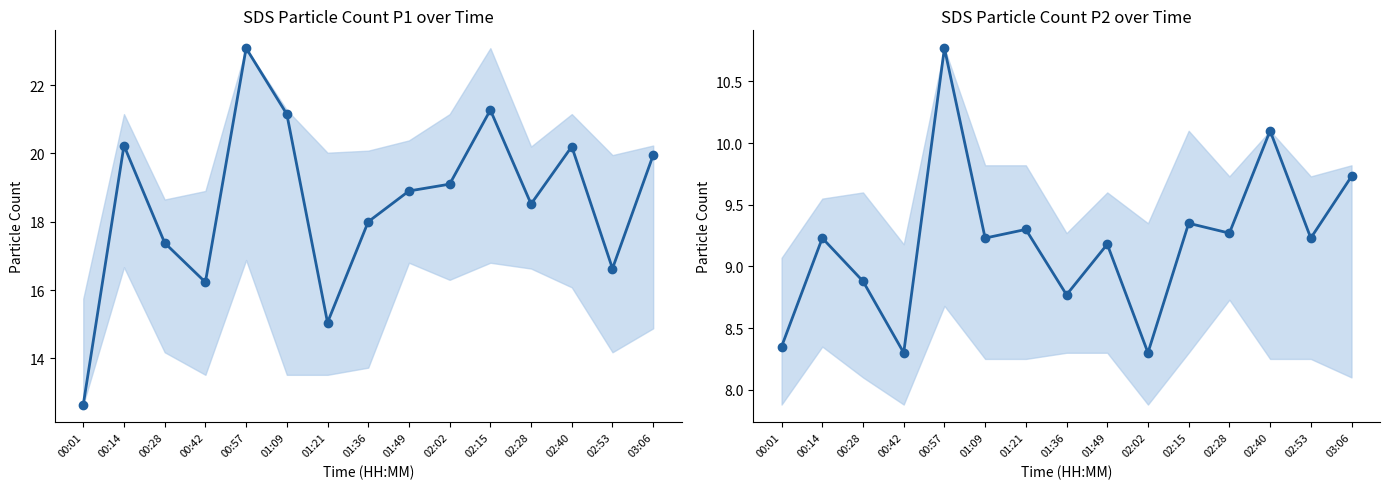

Where does the SDS_P1 series first go above 18?

00:14